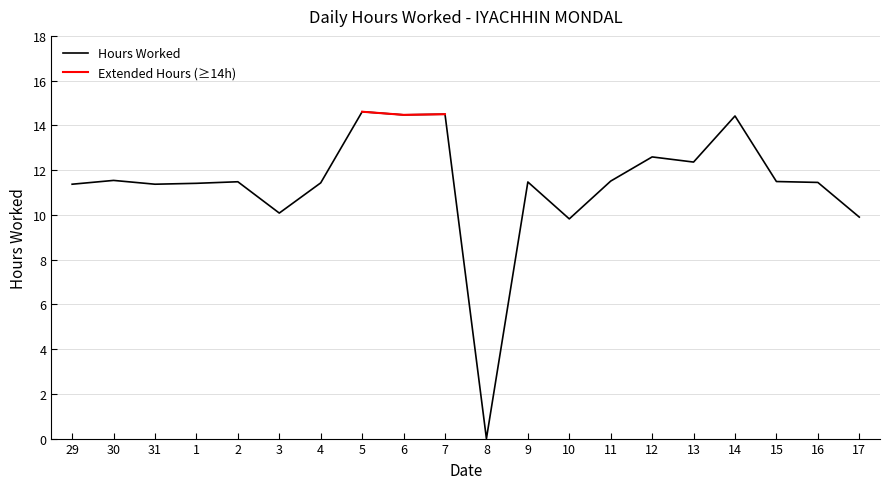

Which label corresponds to the smallest value in the chart?

8